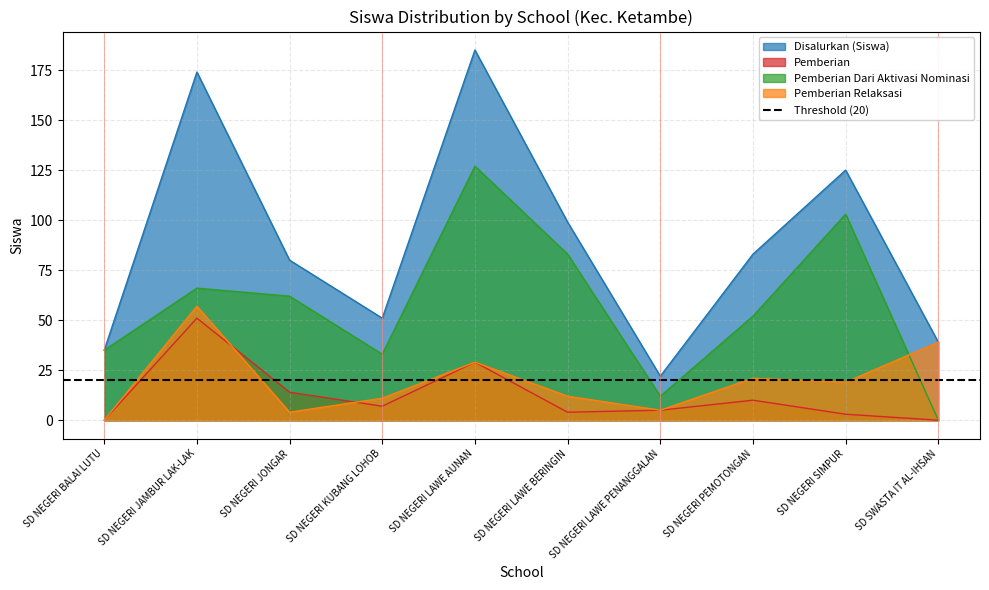

True or false: Disalurkan (Siswa) has a value of 83 at SD NEGERI PEMOTONGAN.

True